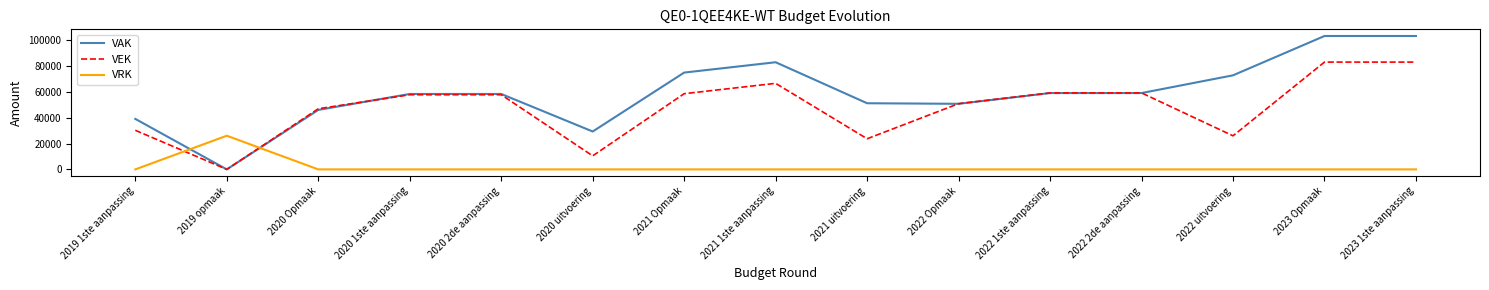

What is the difference between the VEK values at 2021 Opmaak and 2022 uitvoering?

32602